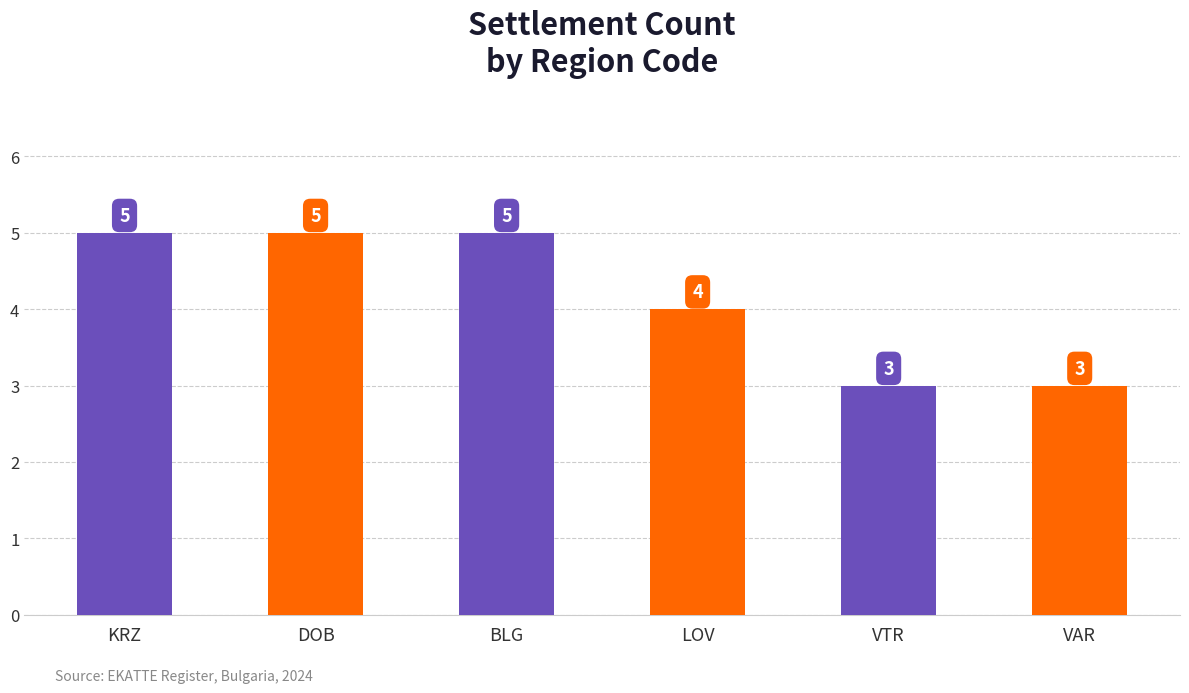

What is the minimum value shown in the chart?

3